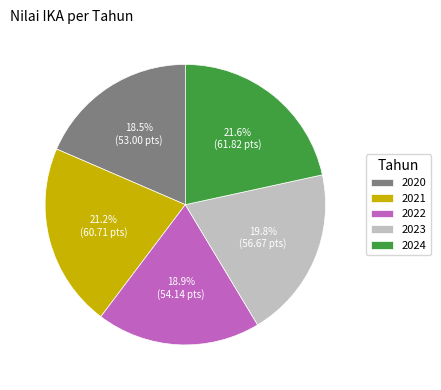

Is there a majority slice in this chart?

No